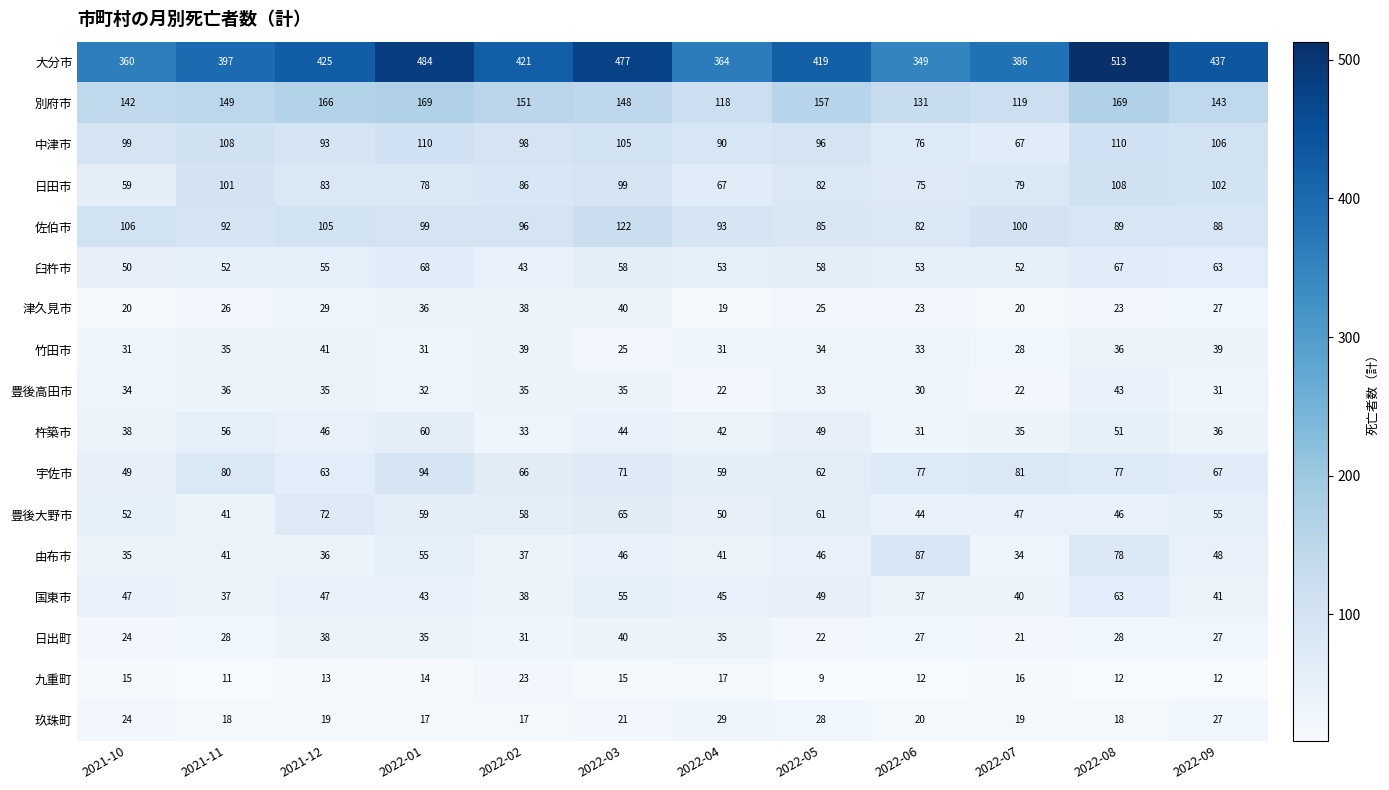

The value of 日出町 at 2021-12 is 38. True or false?

True